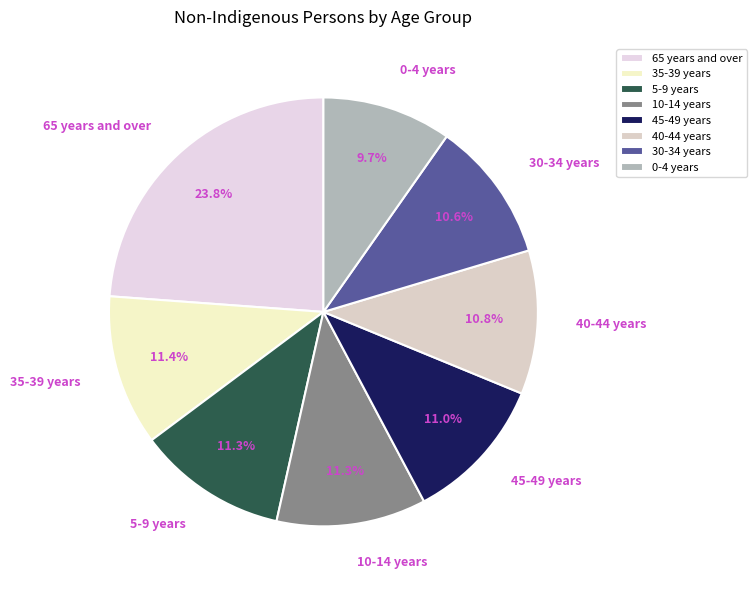

Count the number of slices in the pie.

8